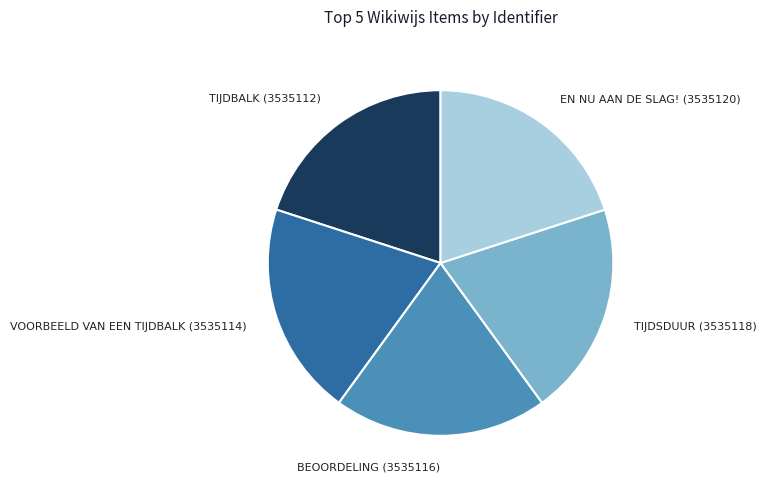

The BEOORDELING (3535116) slice represents 20% of the pie. True or false?

True